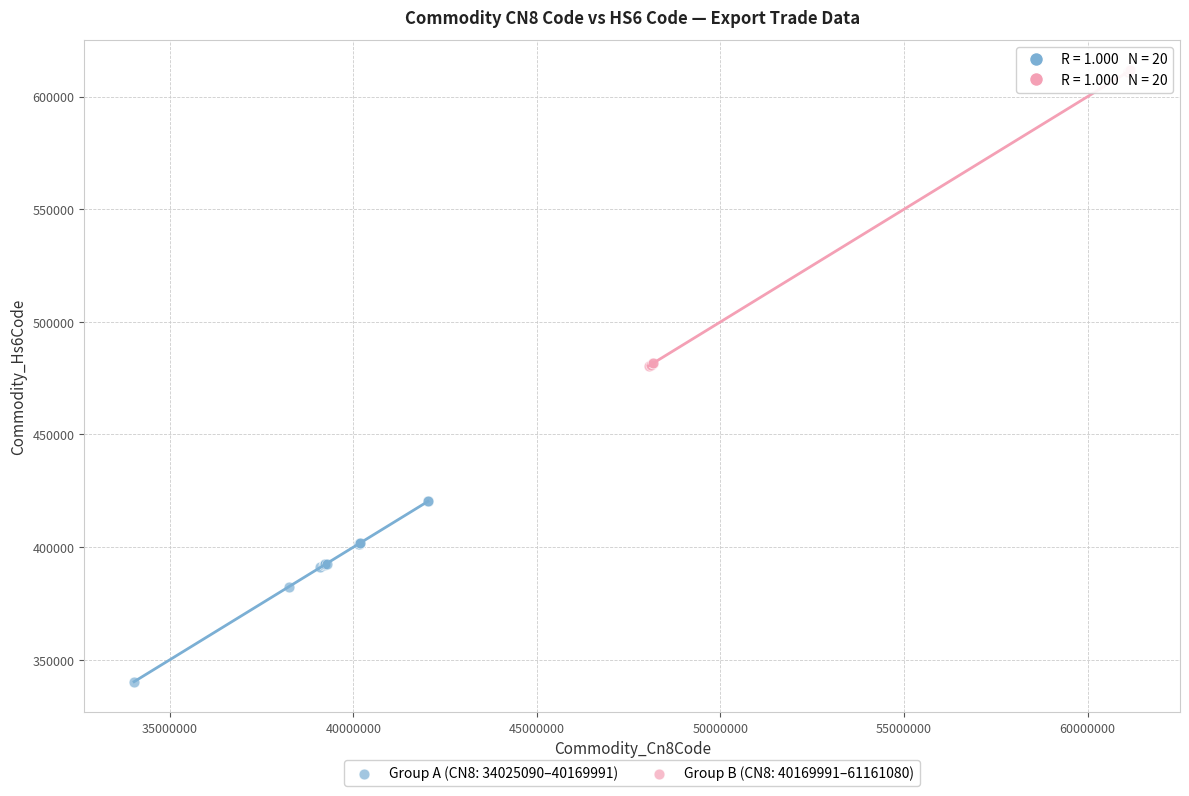

Which series has the largest Y range (max minus min)?

Group B (CN8: 40169991–61161080)